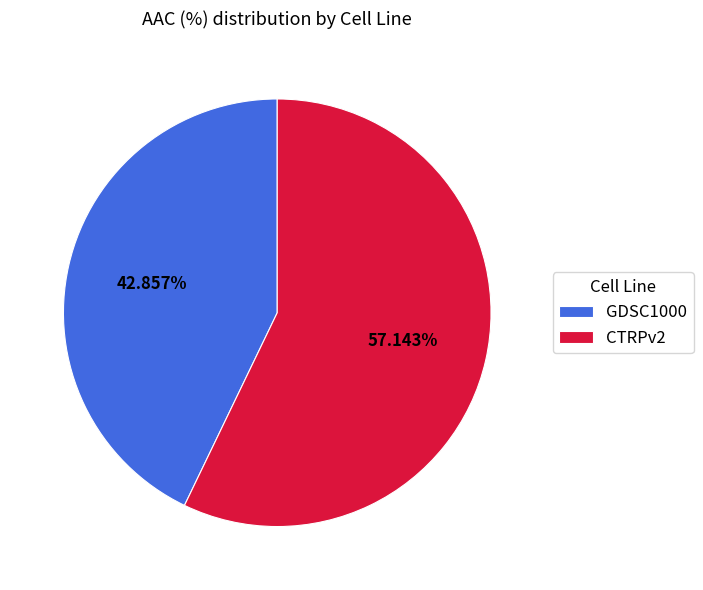

What is the total percentage of GDSC1000 and CTRPv2?

100.0%